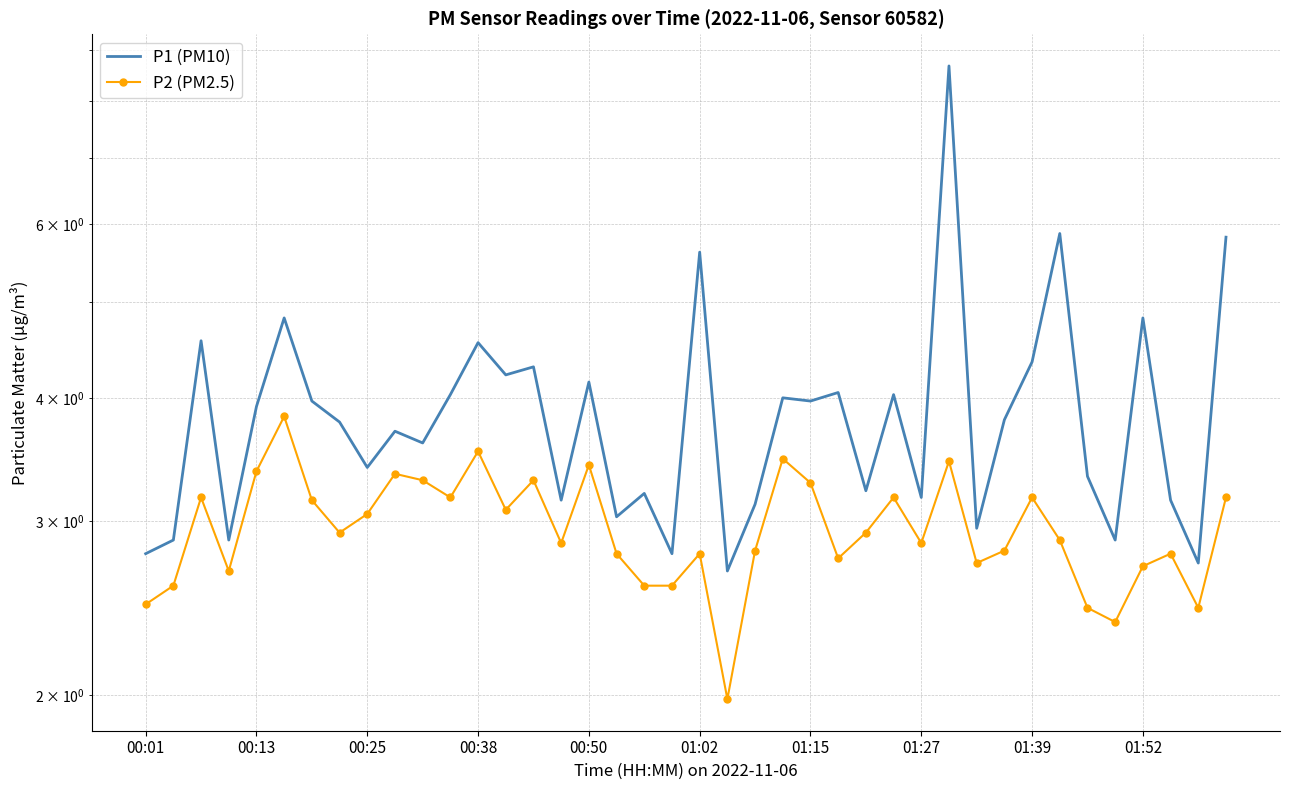

What is the spread (max minus min) of values at 14?

1.0